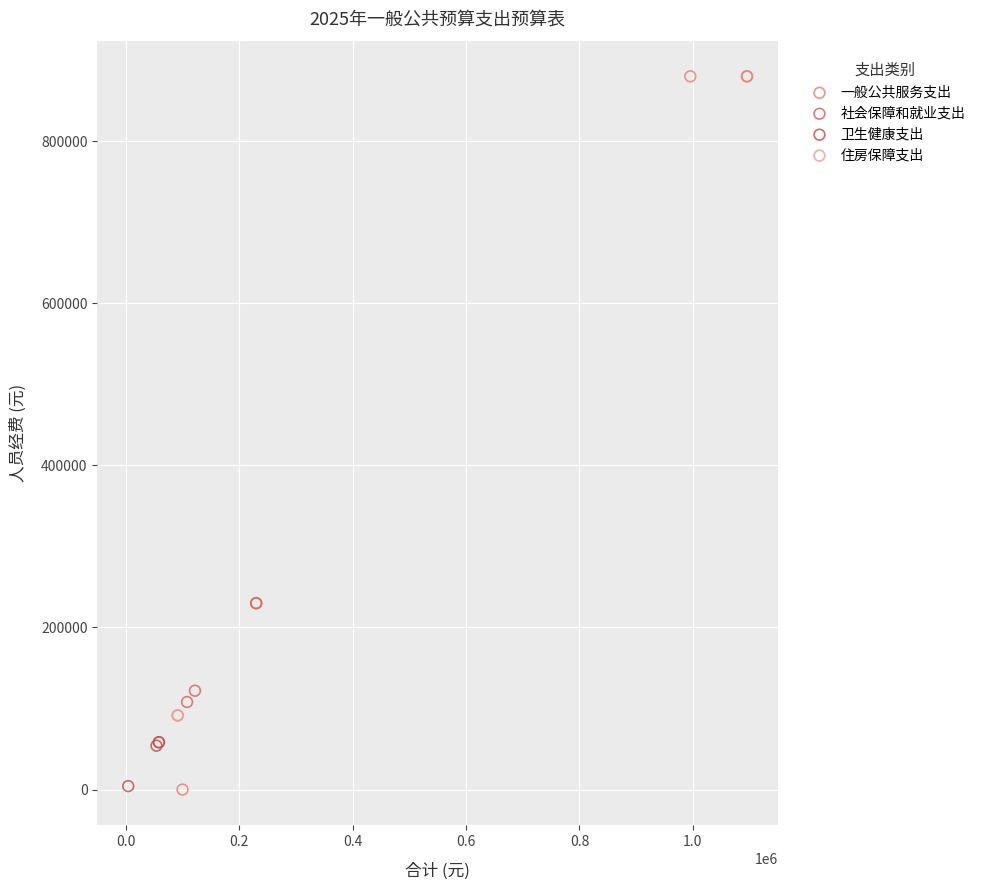

Which series contains the highest Y value?

一般公共服务支出